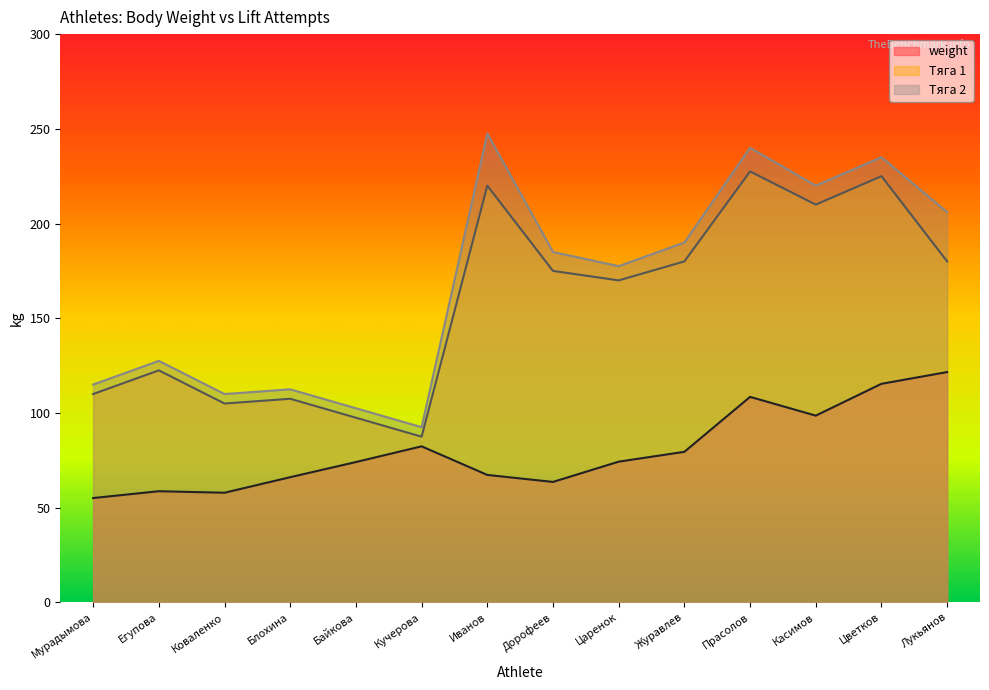

What is the sum of all weight values?

1123.1